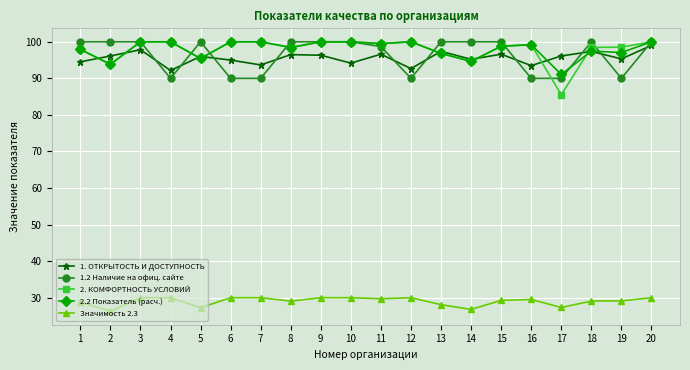

How many lines are shown in the chart?

5